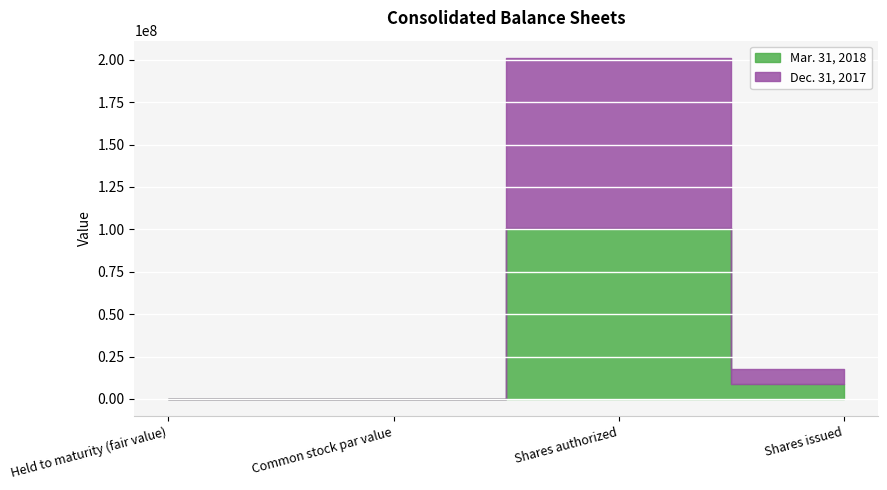

Which series has the largest range (max minus min)?

Mar. 31, 2018